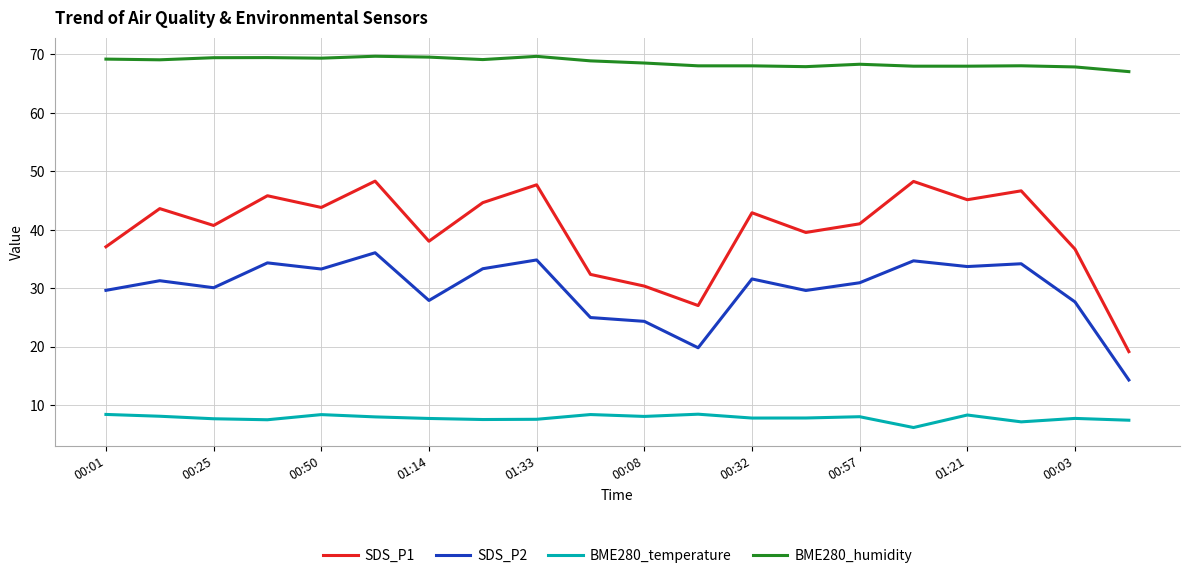

What is the lowest value of the SDS_P1 series?

19.2